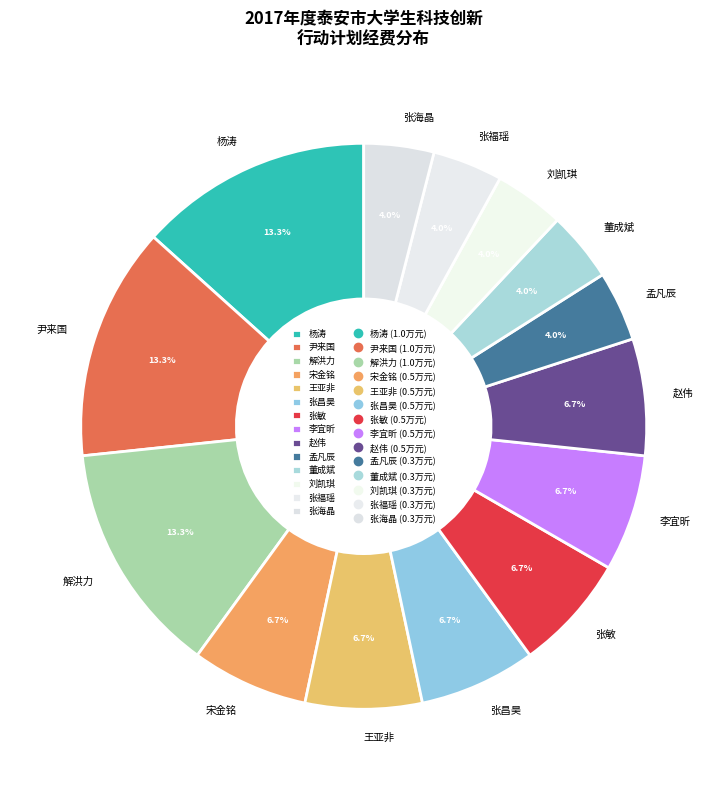

Is it true that 李宜昕 is 13% of the pie?

False